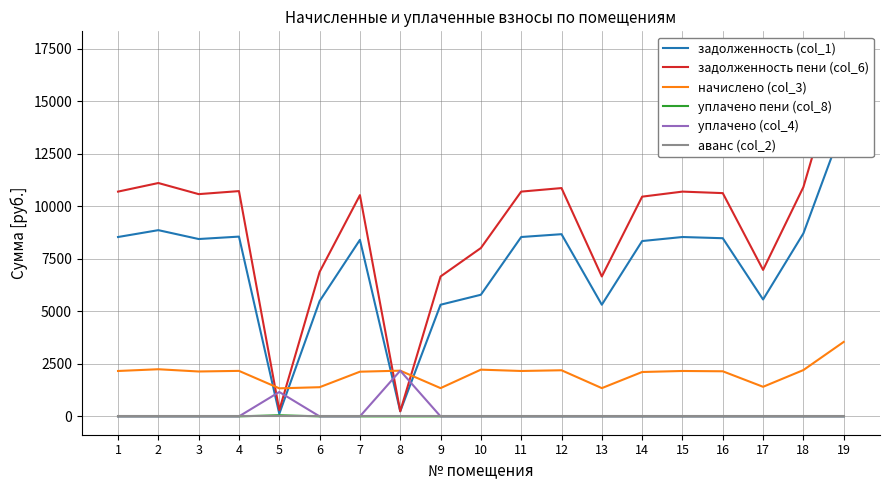

Which series changed the most between 9 and 12?

задолженность пени (col_6)